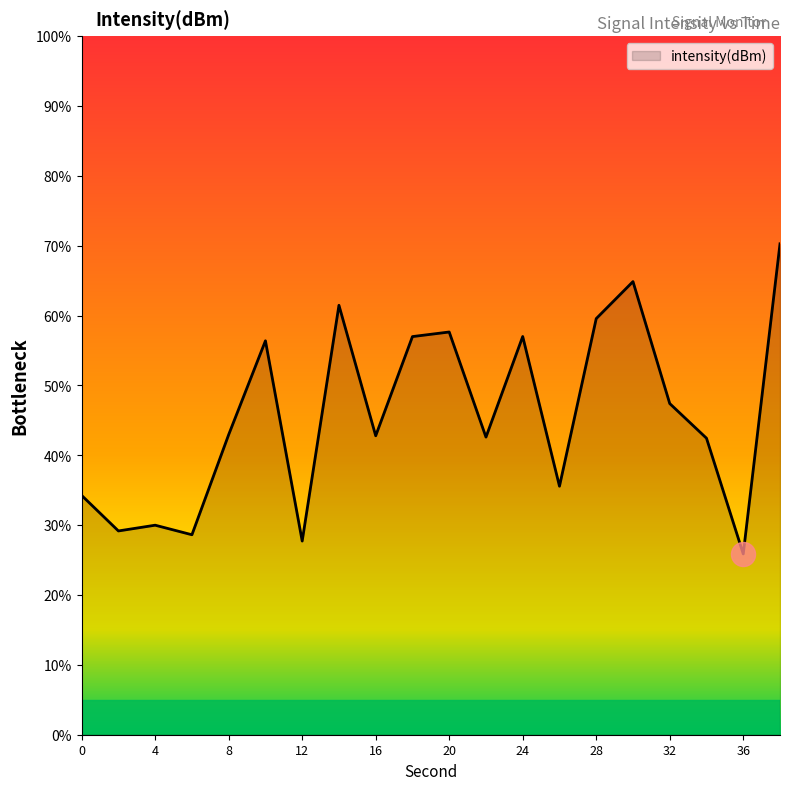

What is the minimum value shown in the chart?

25.9